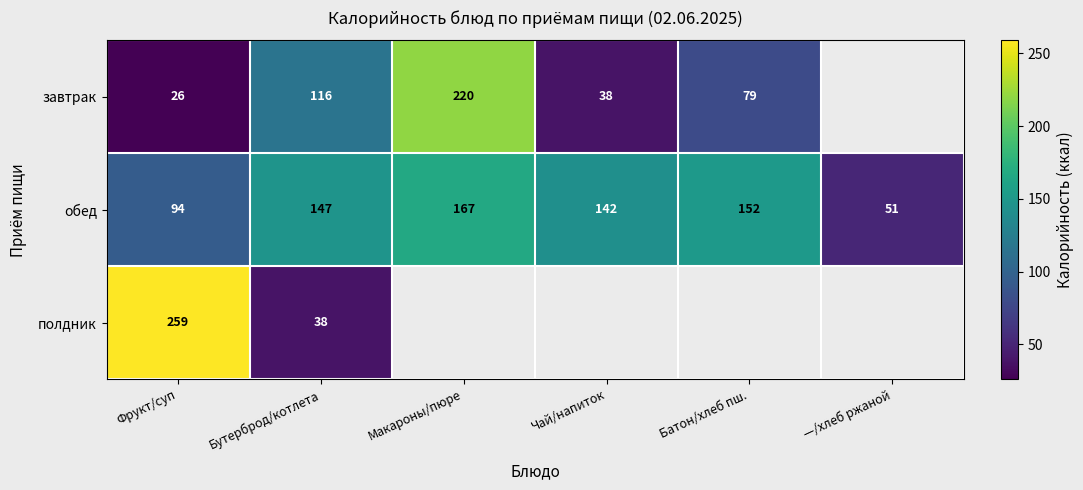

What is the difference between the second highest and second lowest values in the обед series?

58